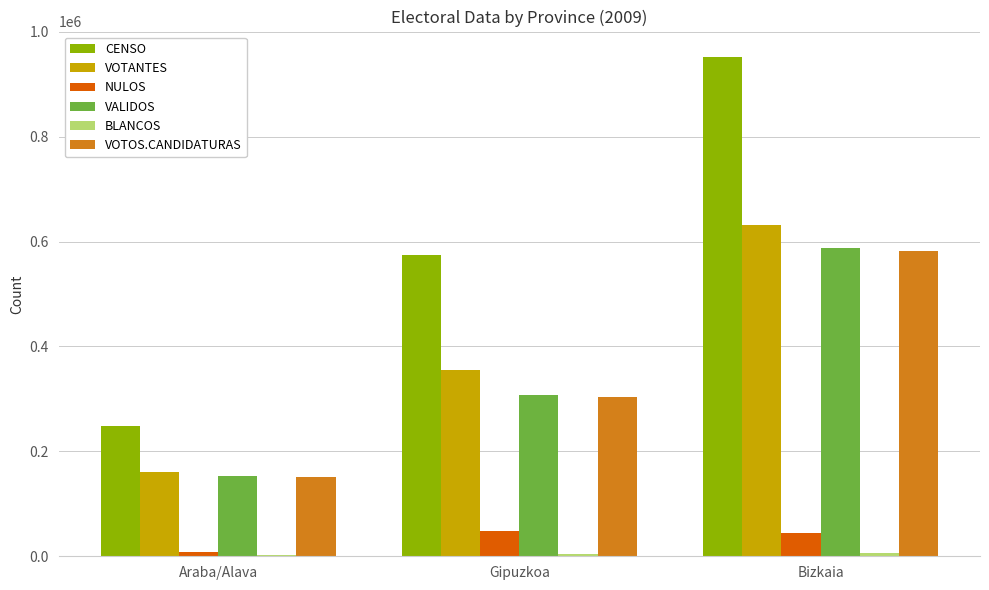

What is the sum of all VOTANTES values?

1148697